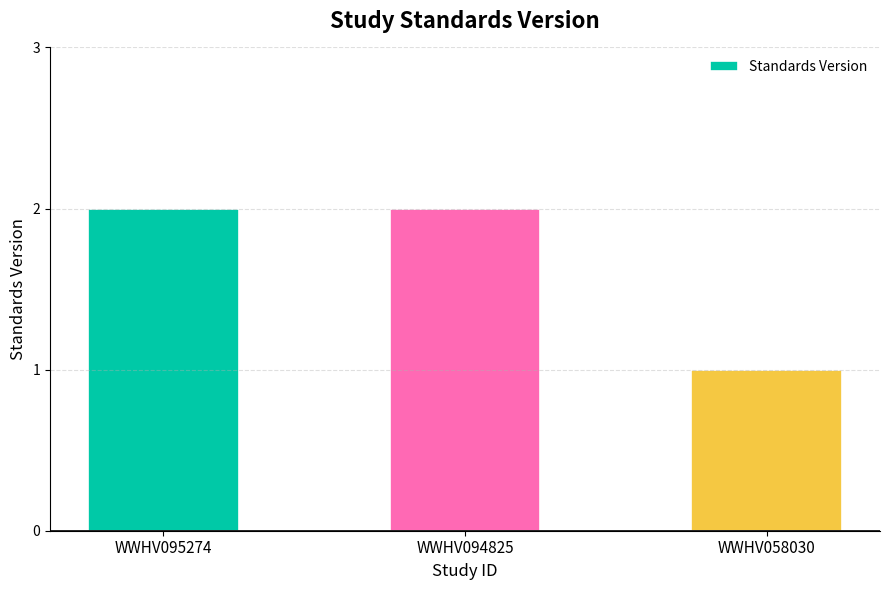

Which category has the lowest value across all series?

WWHV058030